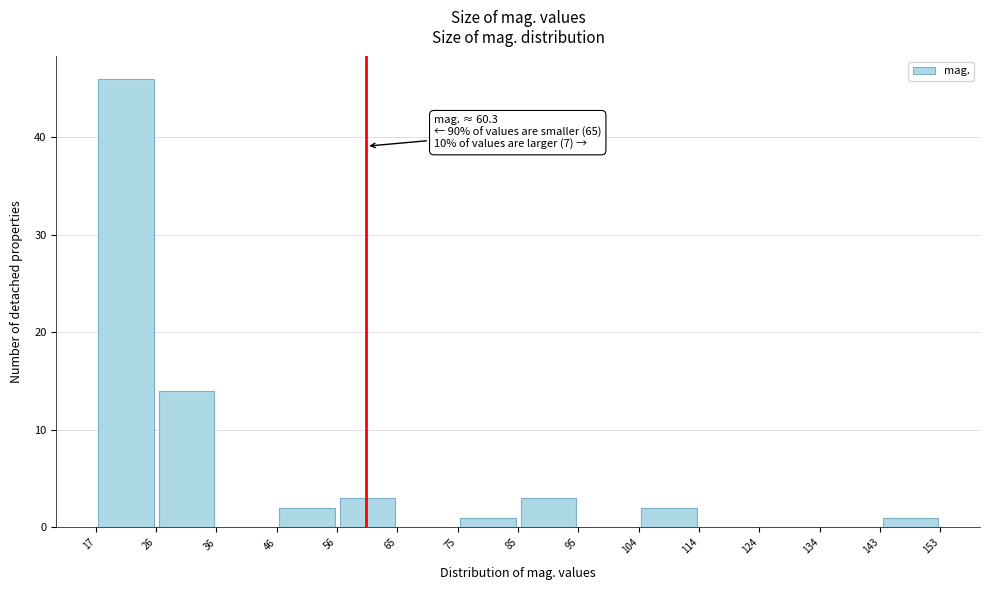

Over which range of the x-axis is the bar tallest?

17 to 26